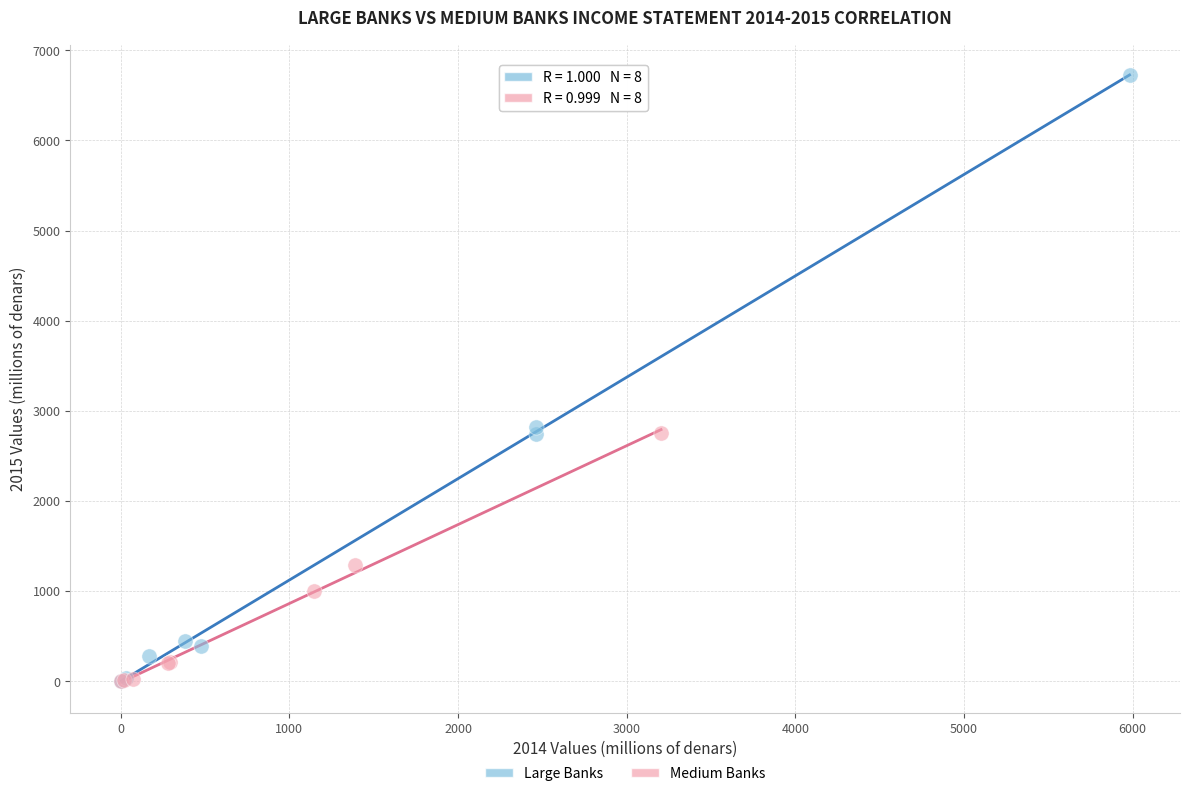

Which series reaches the maximum Y coordinate?

Large Banks